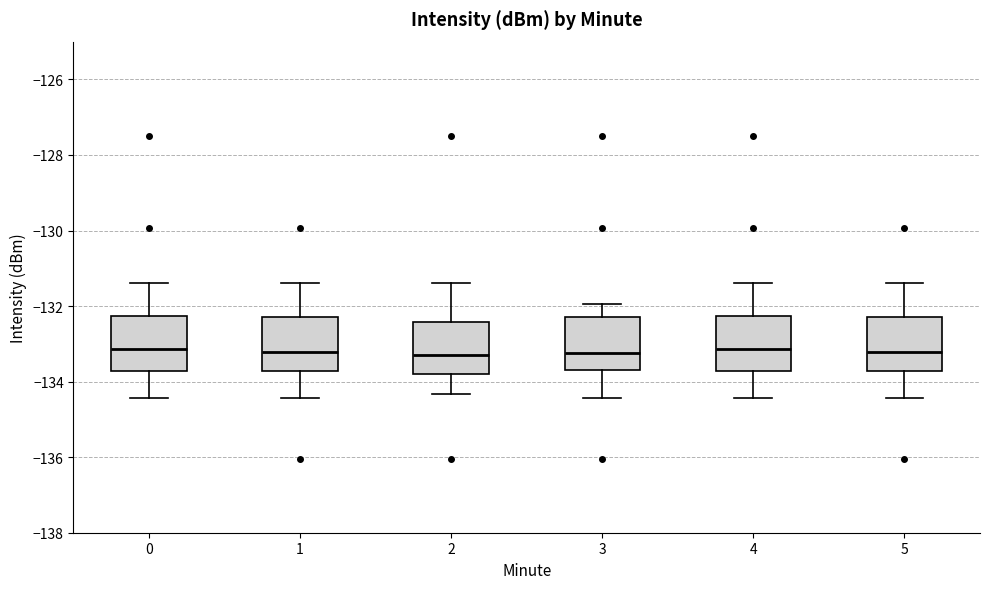

Where does the lower whisker of the box at x = 4 end on the y-axis? The values are not printed on the chart, so give them approximately, as read against the axis.

-134.4